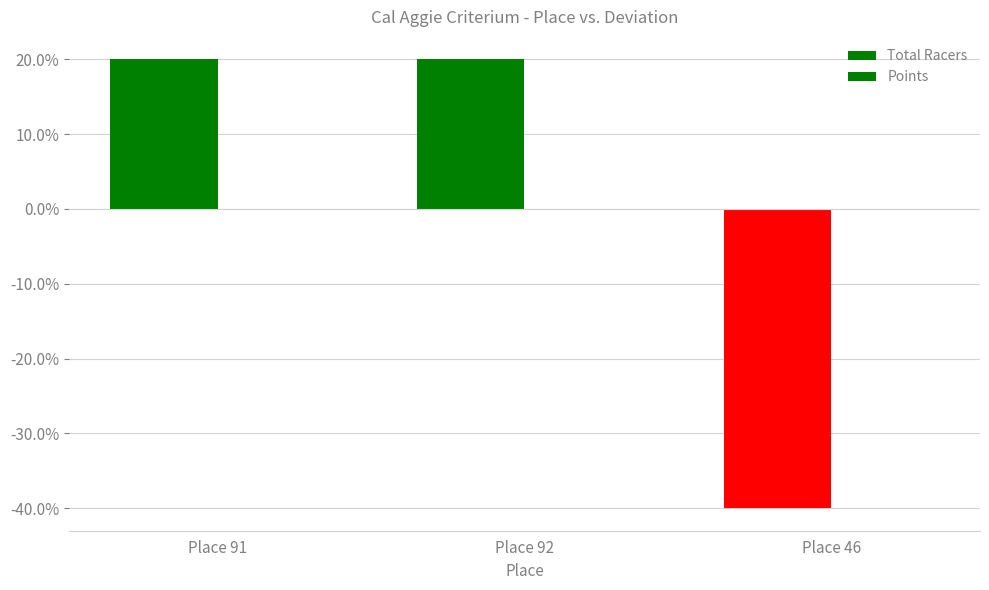

Reading right to left, list all the values displayed in this chart.

Total Racers: -40.0	20.0	20.0
Points: -0.1	0.1	0.1